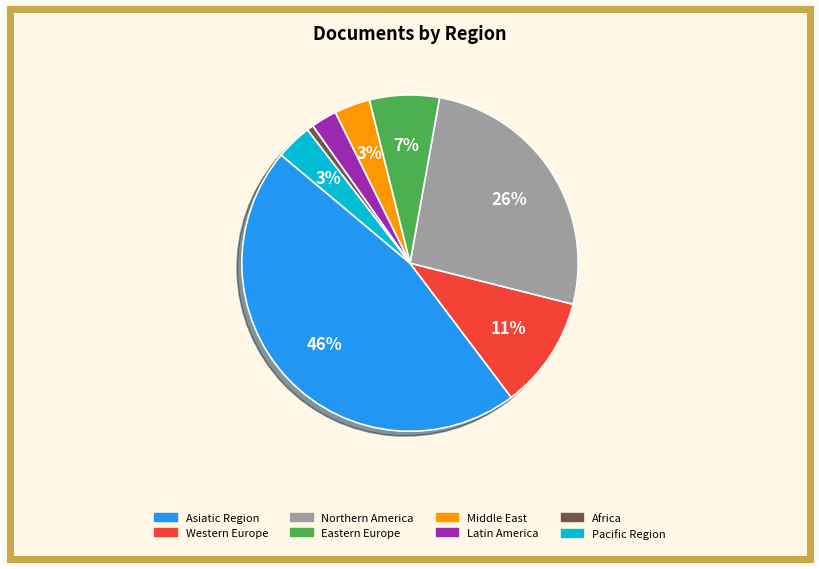

To the nearest percent, what is the average slice percentage?

12%